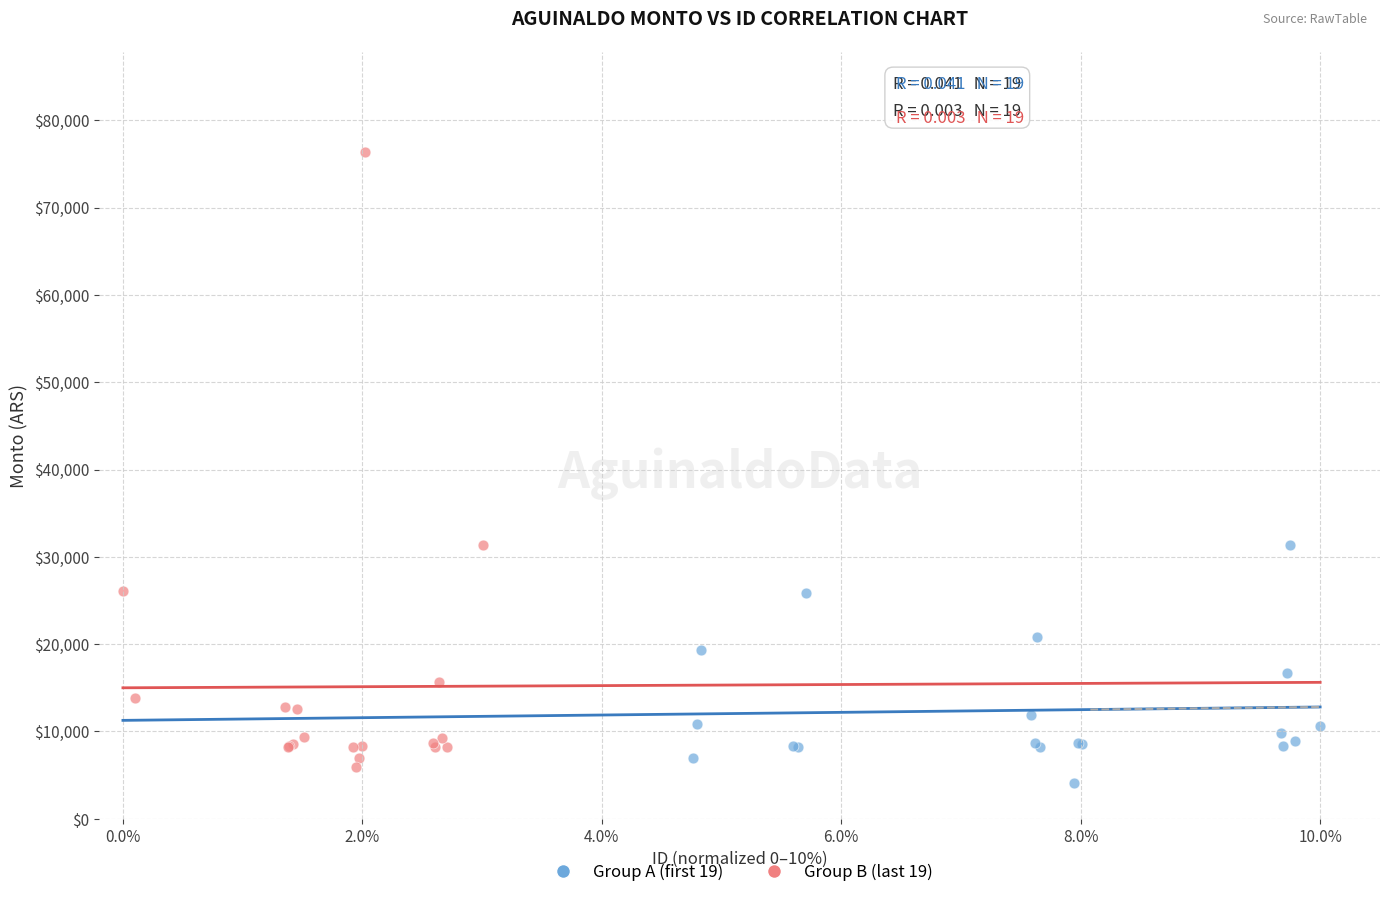

Which series has the widest spread of Y values?

Group B (last 19)